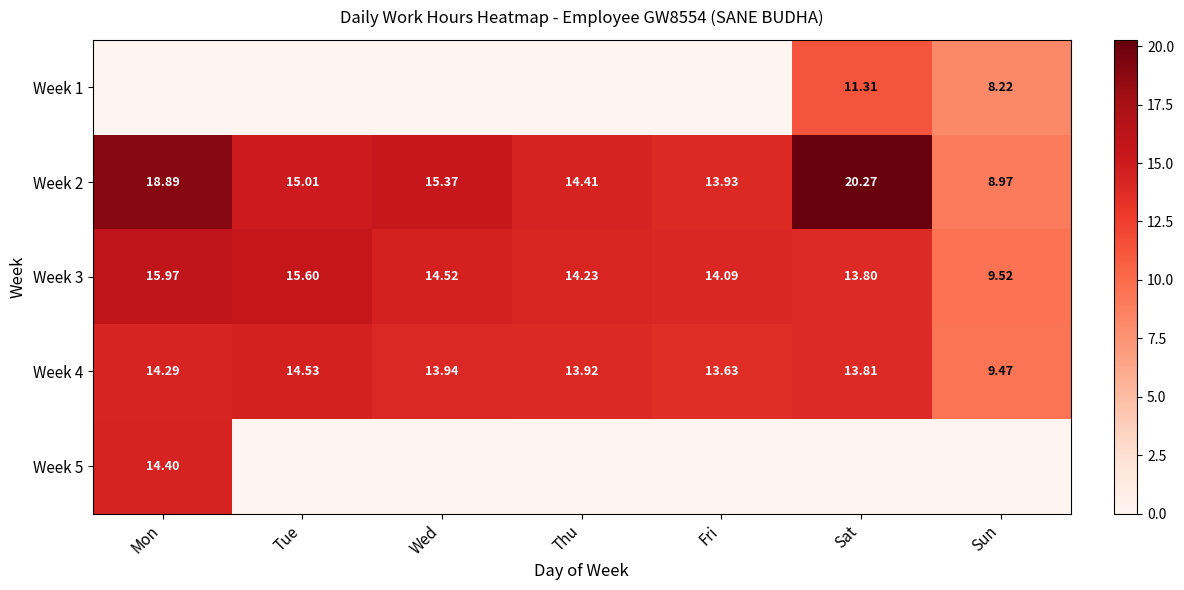

Where is Week 4 nearest to the value 12?

Fri